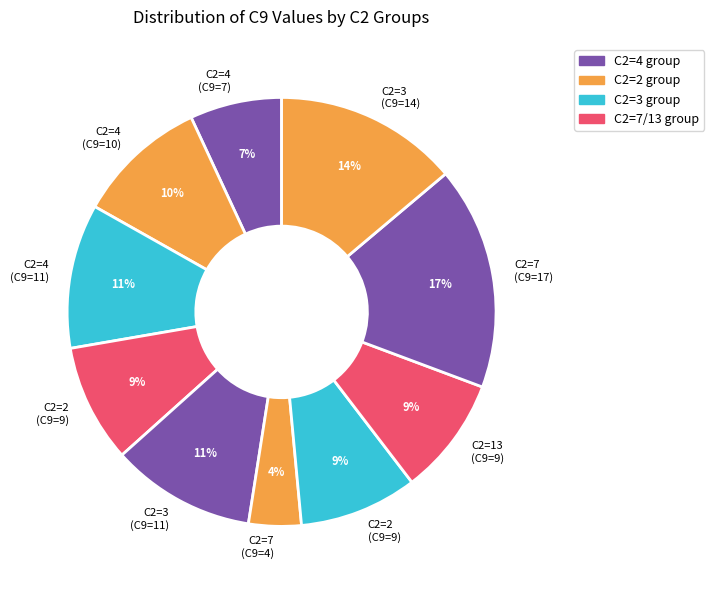

Is there any slice that represents more than half of the pie?

No